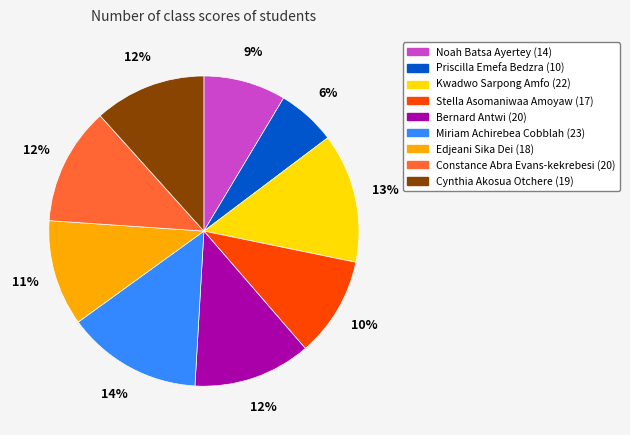

To the nearest percent, what is the difference between the largest and smallest slice percentages?

8%